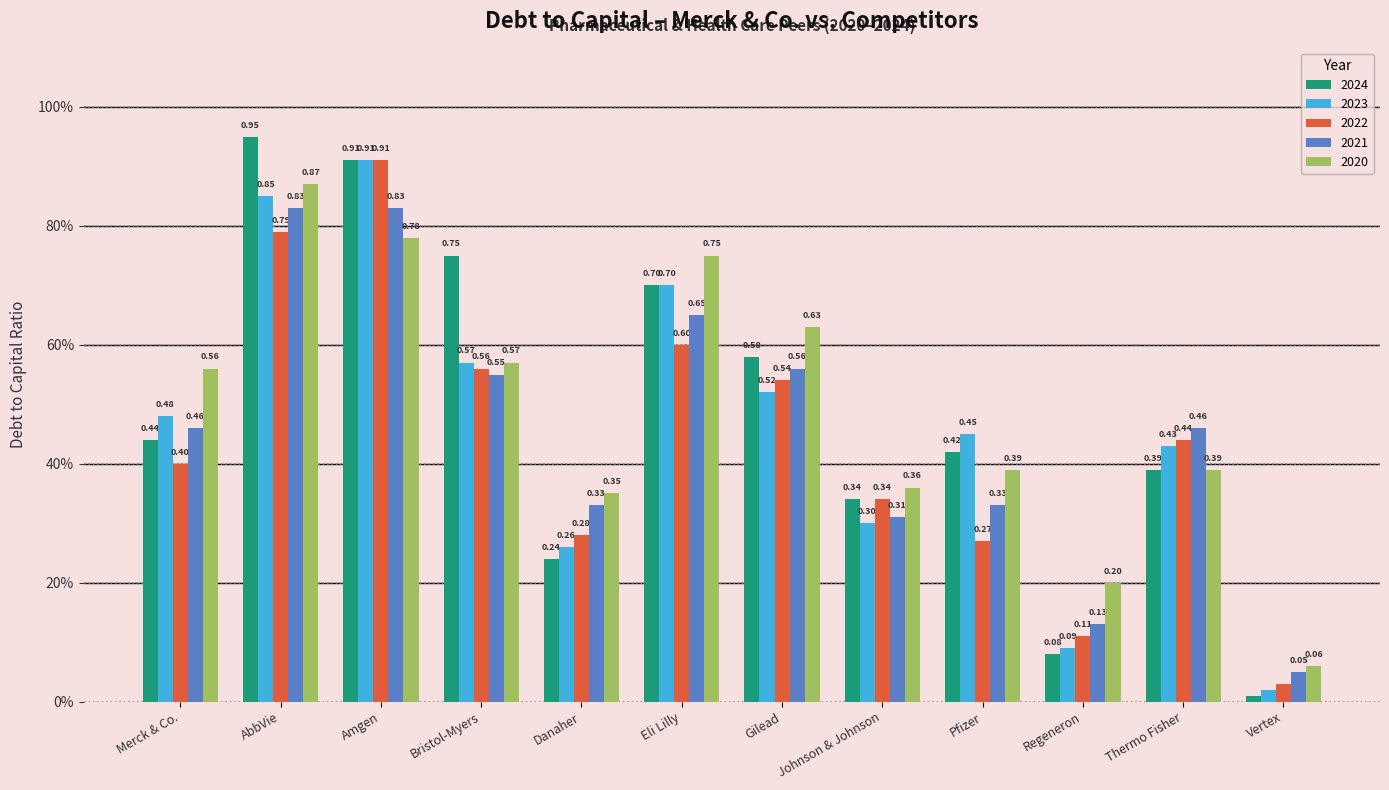

Does the chart contain stacked bars?

No